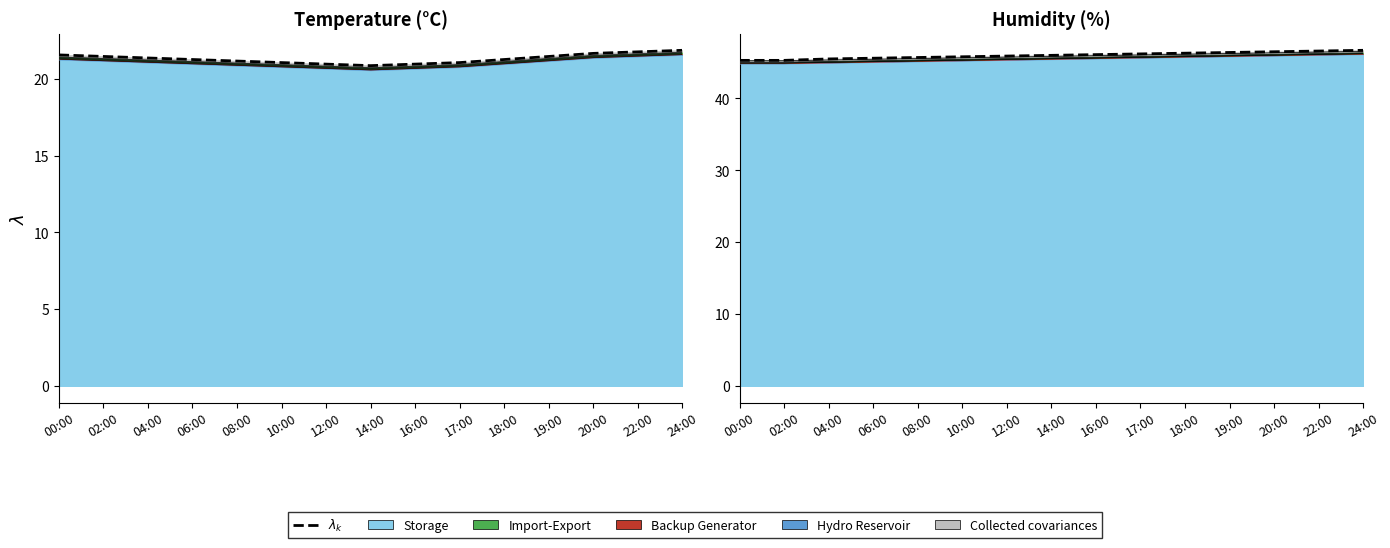

What is the ratio of the value at 19:00 to the value at 08:00?

1.0